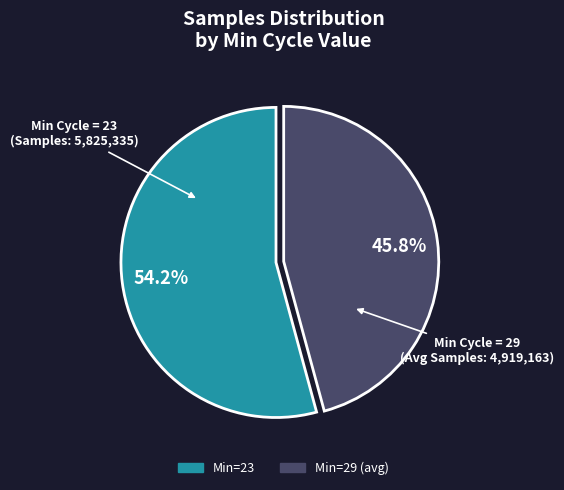

Does any single category account for the majority?

Yes